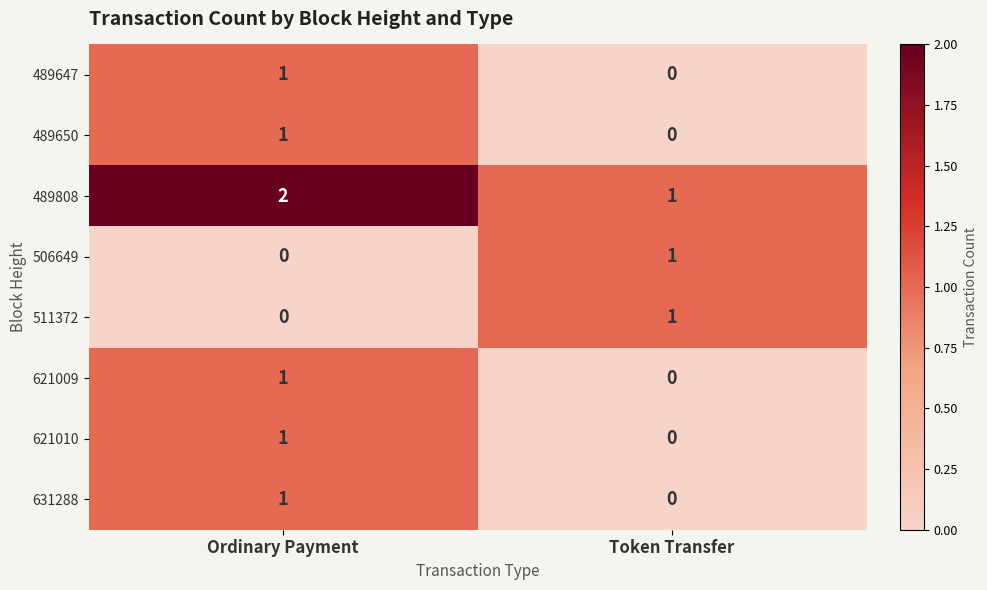

Count the number of data series in this chart.

8